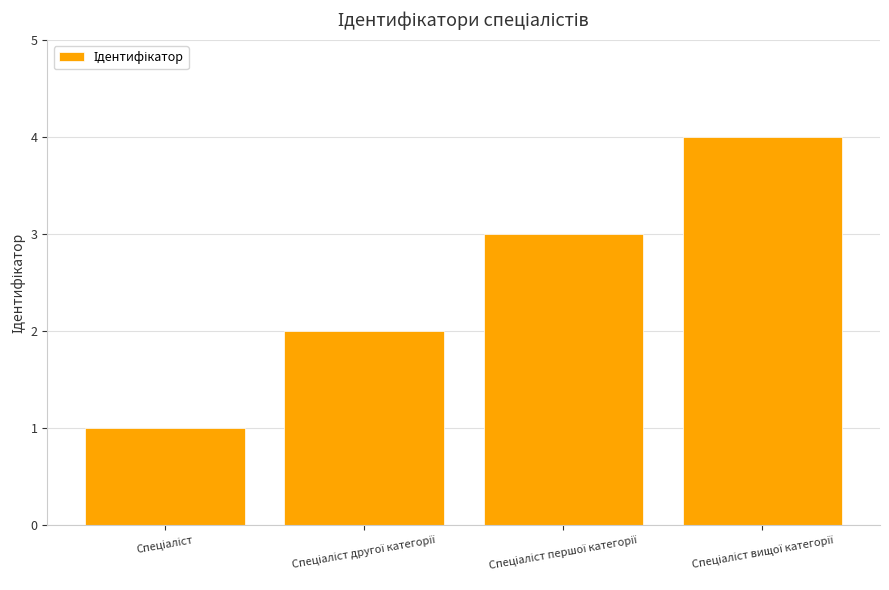

What is the difference between the maximum and second lowest values?

2